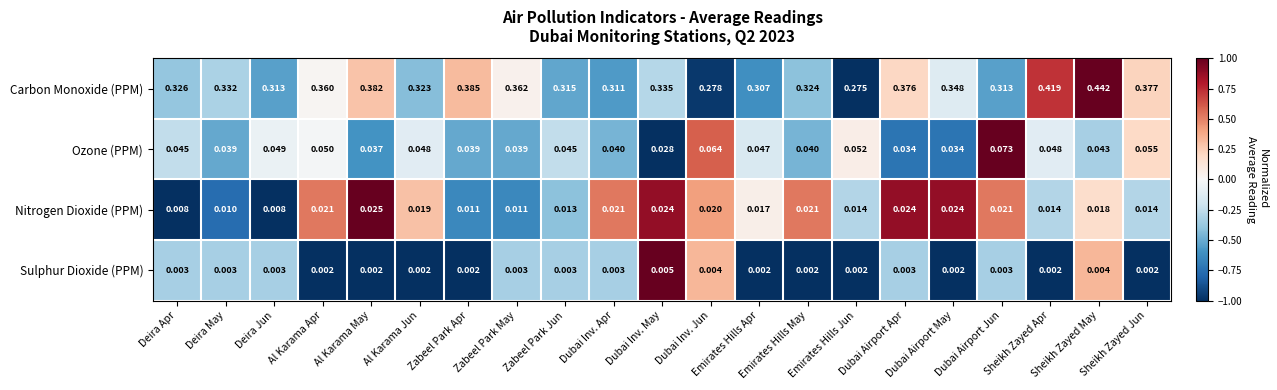

At how many categories does at least one series exceed 0?

21